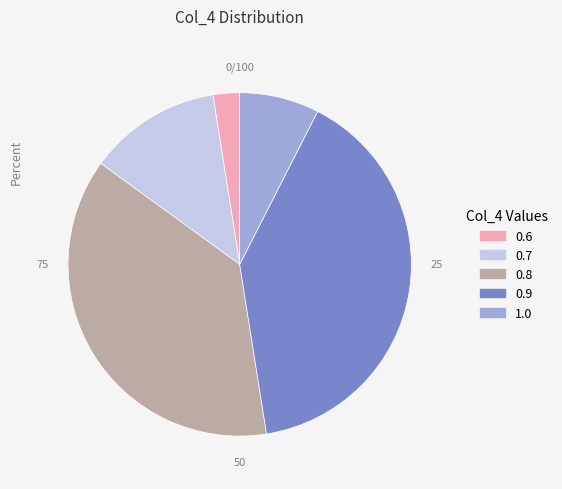

Between 0.7 and 0.6, which is larger?

0.7